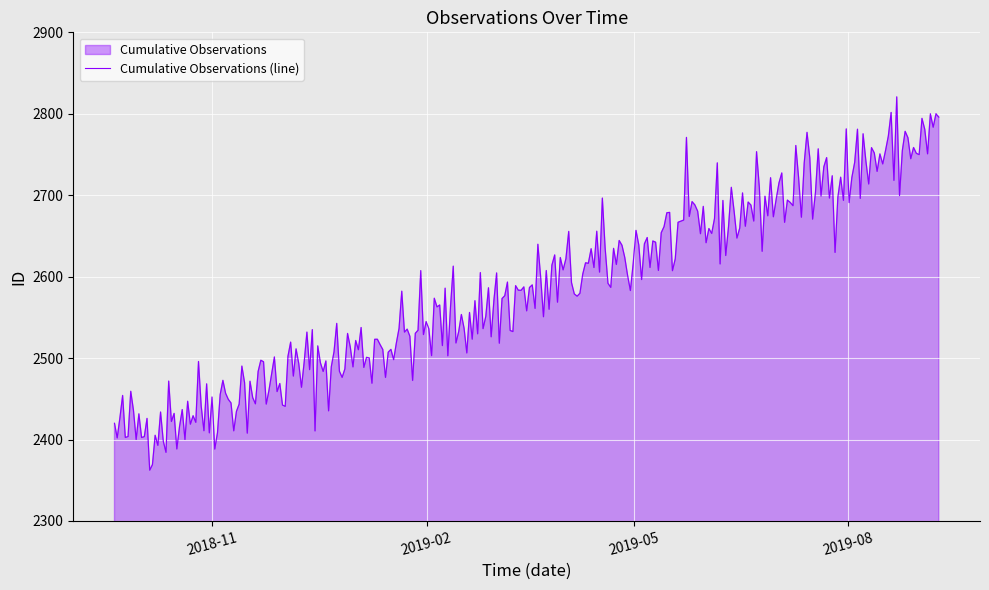

What is the smallest value displayed?

2362.4